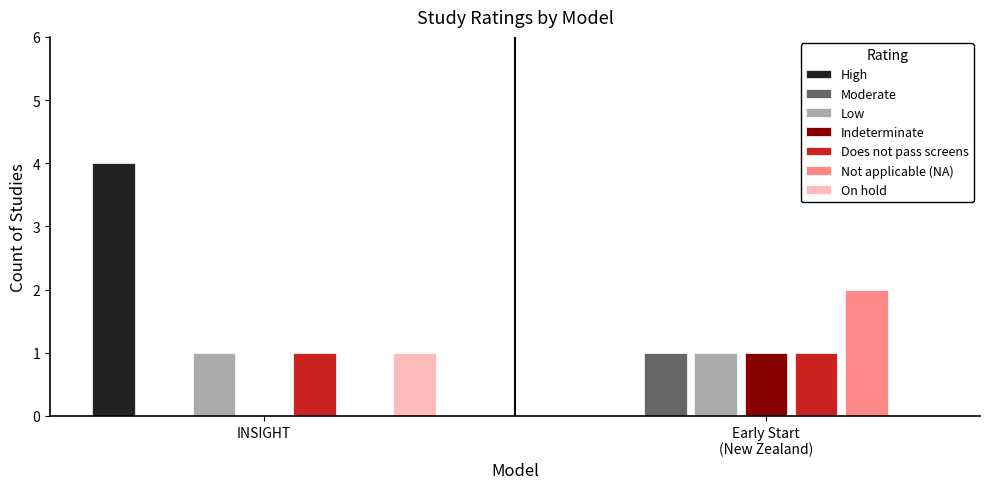

Which label corresponds to the largest value in the chart?

INSIGHT